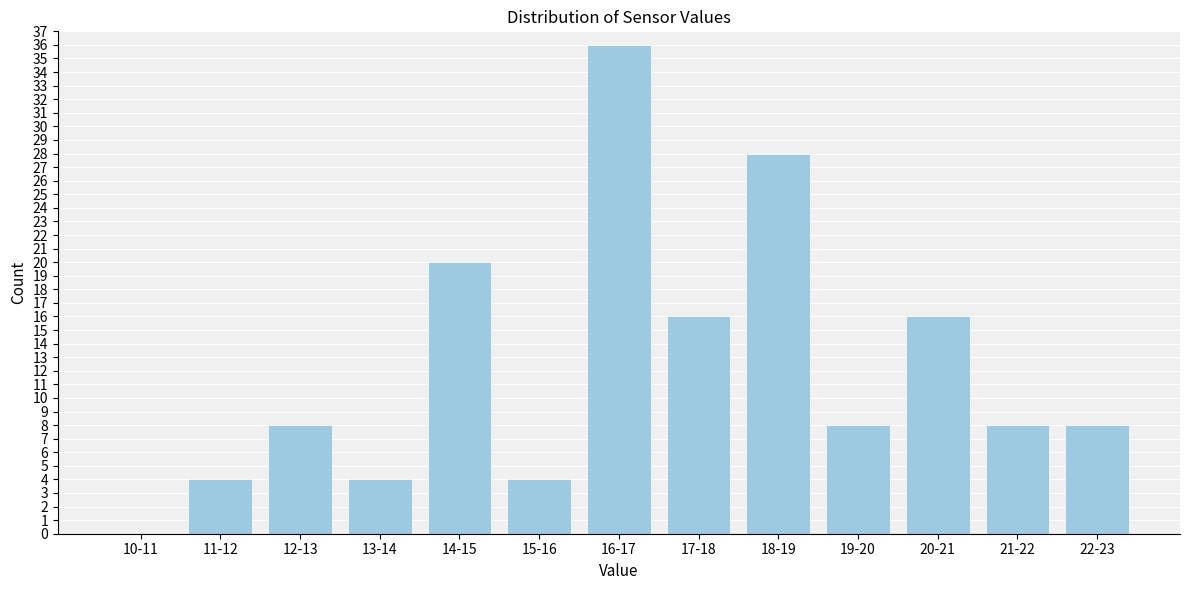

Reading left to right, what are all the values shown in this chart?

10-11=0	11-12=4	12-13=8	13-14=4	14-15=20	15-16=4	16-17=36	17-18=16	18-19=28	19-20=8	20-21=16	21-22=8	22-23=8